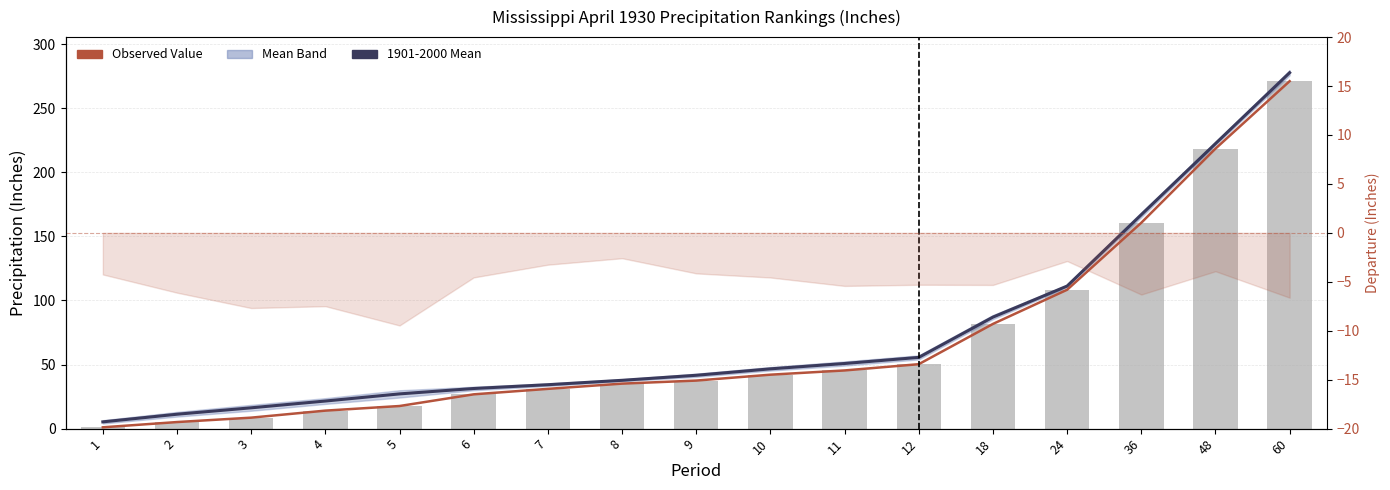

Is it true that Observed Value equals 81.7 at 18?

True